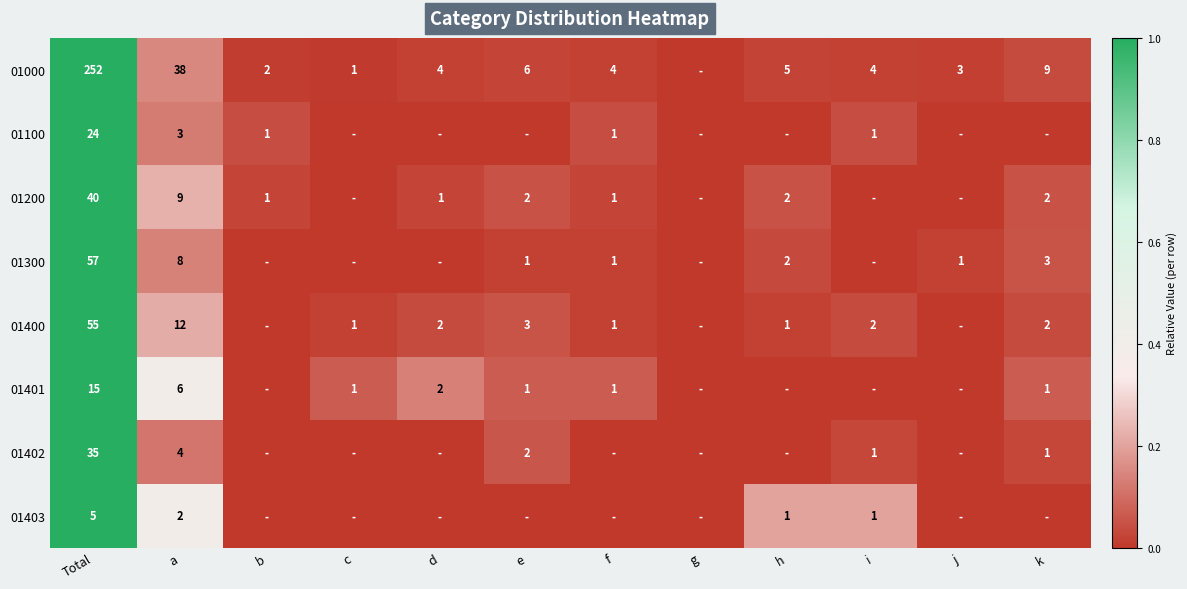

At which category does the chart reach its minimum across all series?

g